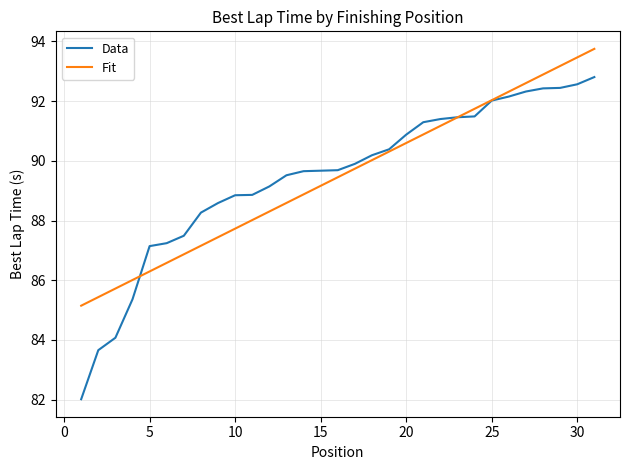

True or false: Data and Fit cross at least once.

True